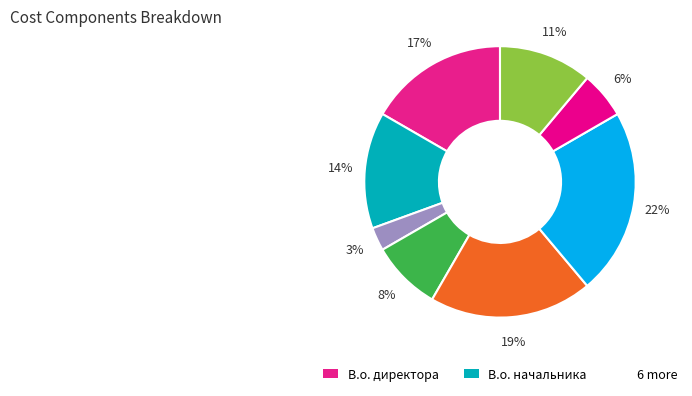

Count the number of slices in the pie.

8